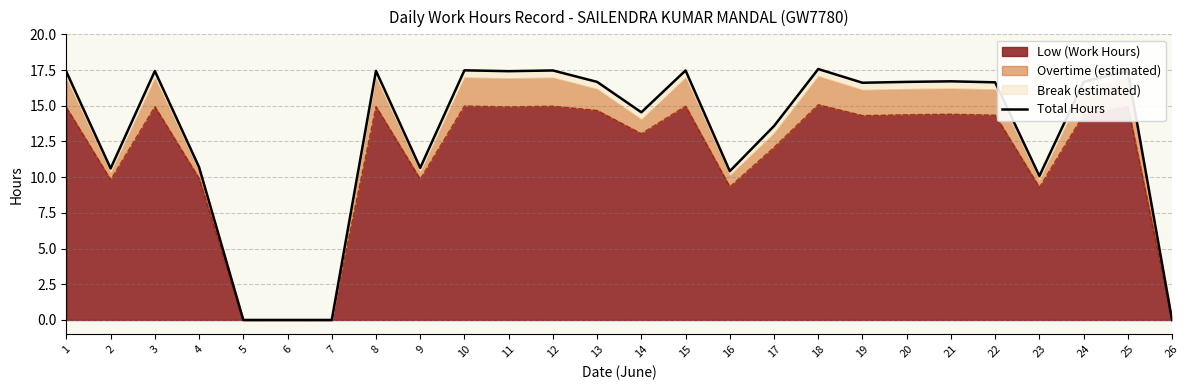

Reading left to right, extract all data points from this chart.

17.4	10.6	17.4	10.7	0.0	0.0	0.0	17.4	10.7	17.5	17.4	17.5	16.7	14.5	17.5	10.4	13.6	17.6	16.6	16.7	16.7	16.6	10.1	16.7	17.4	0.0